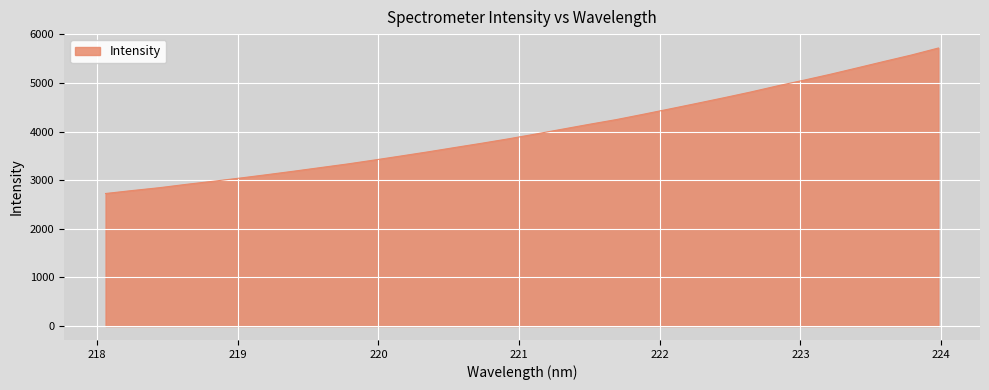

What is the minimum value shown in the chart?

2726.8